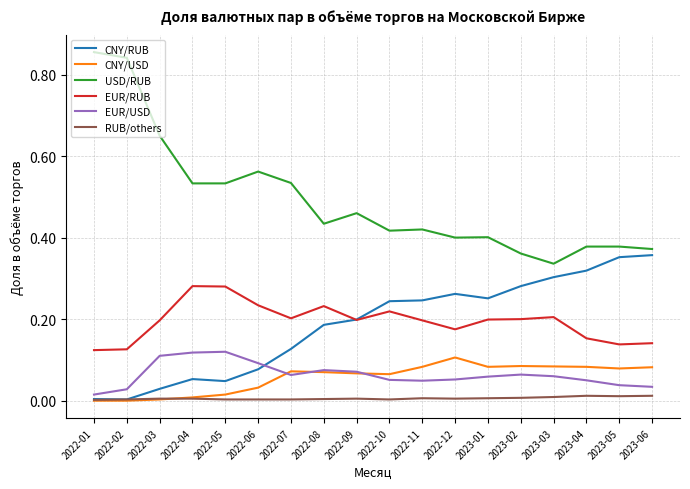

The value of EUR/RUB at 2022-03 is 0.2. True or false?

True